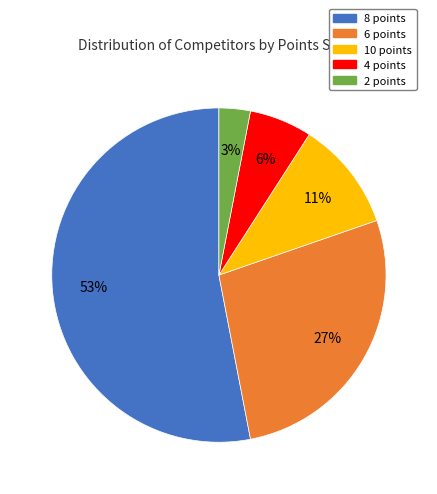

To the nearest percent, what is the difference between the largest and smallest slice percentages?

50%